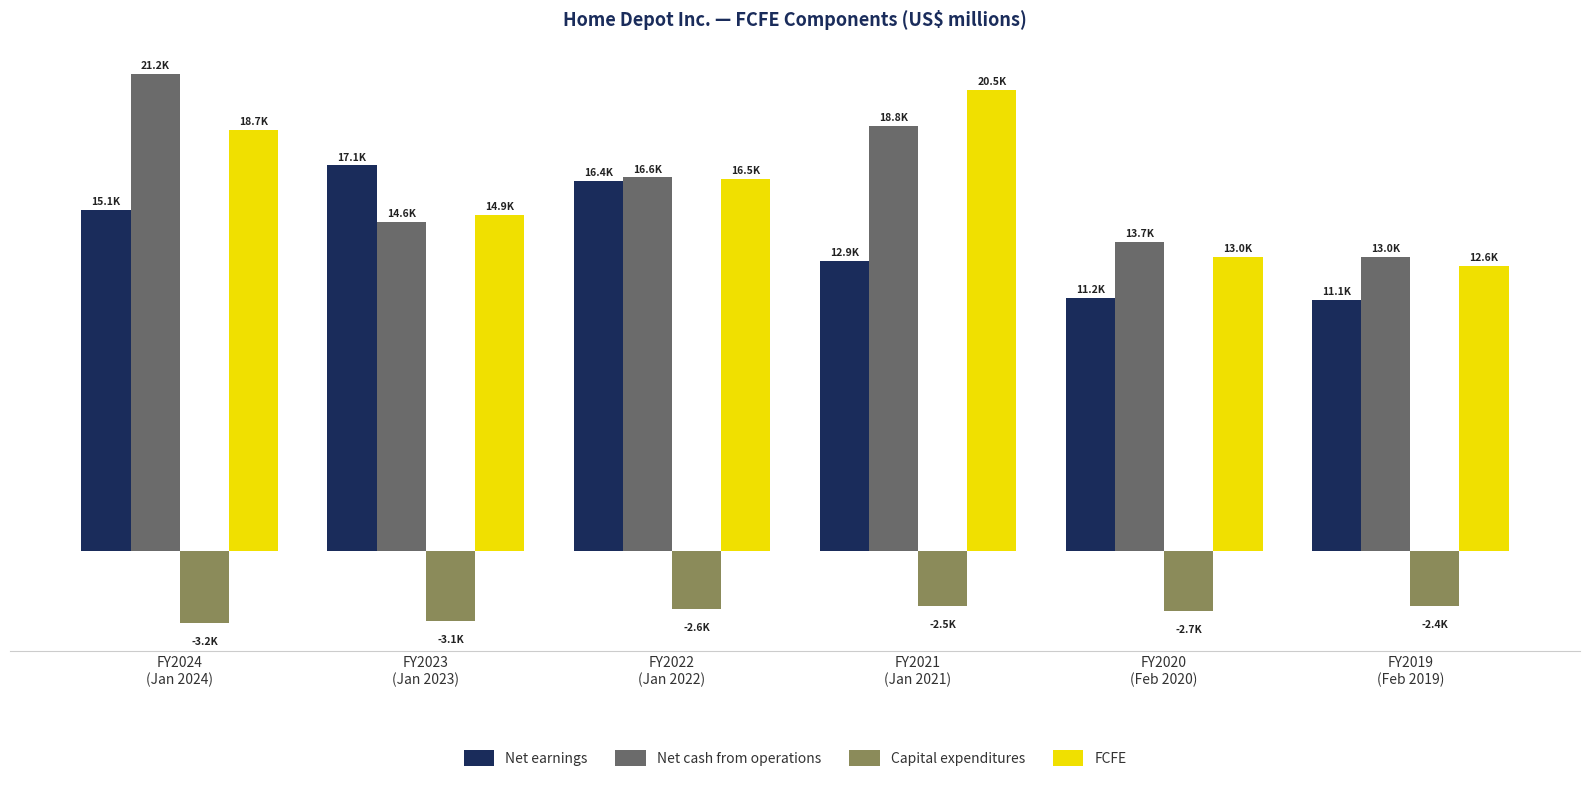

Which category has the lowest value across all series?

FY2024
(Jan 2024)